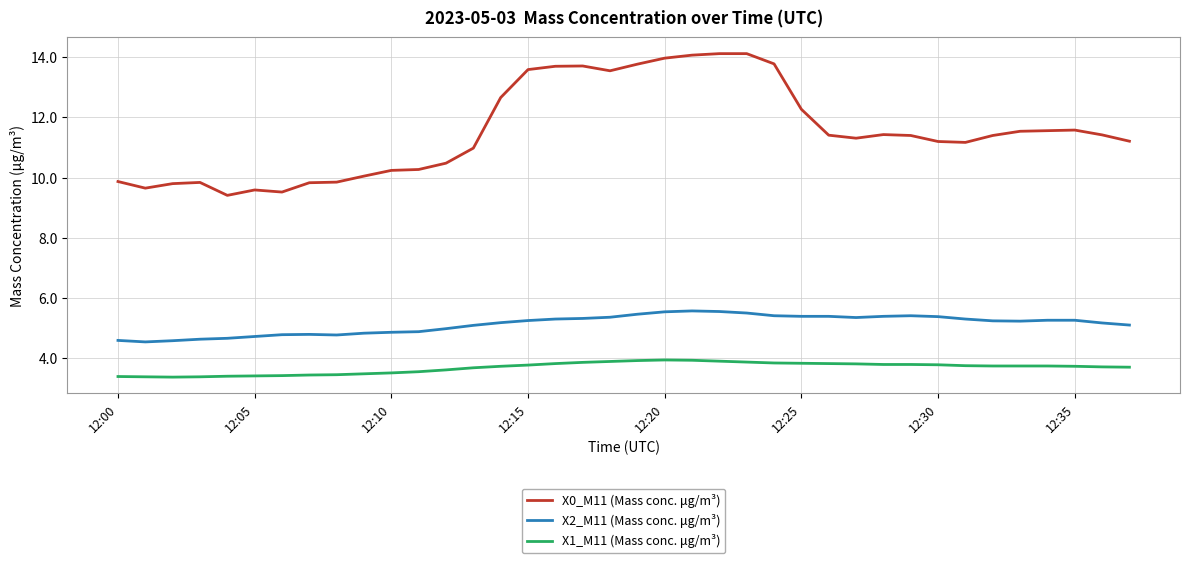

What is the smallest value displayed?

3.4